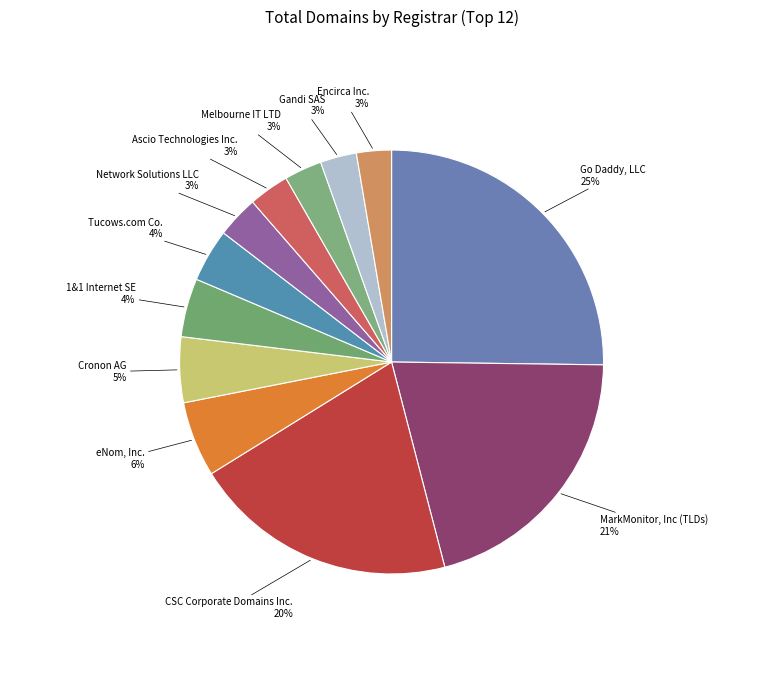

The Tucows.com Co. slice represents 4% of the pie. True or false?

True